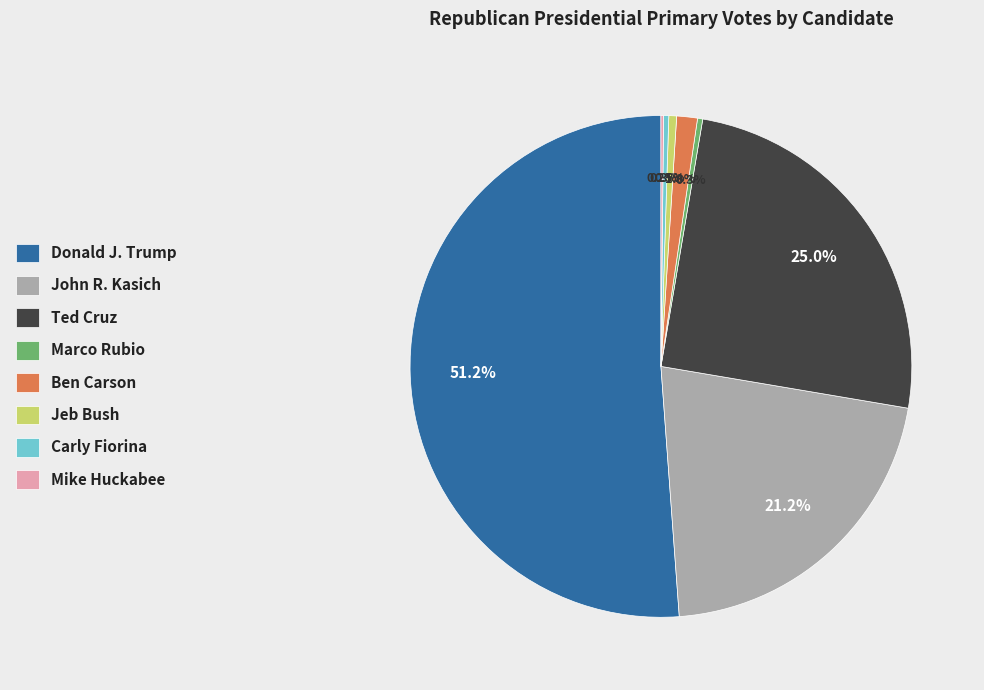

What percentage is NOT represented by Ted Cruz?

75.0%